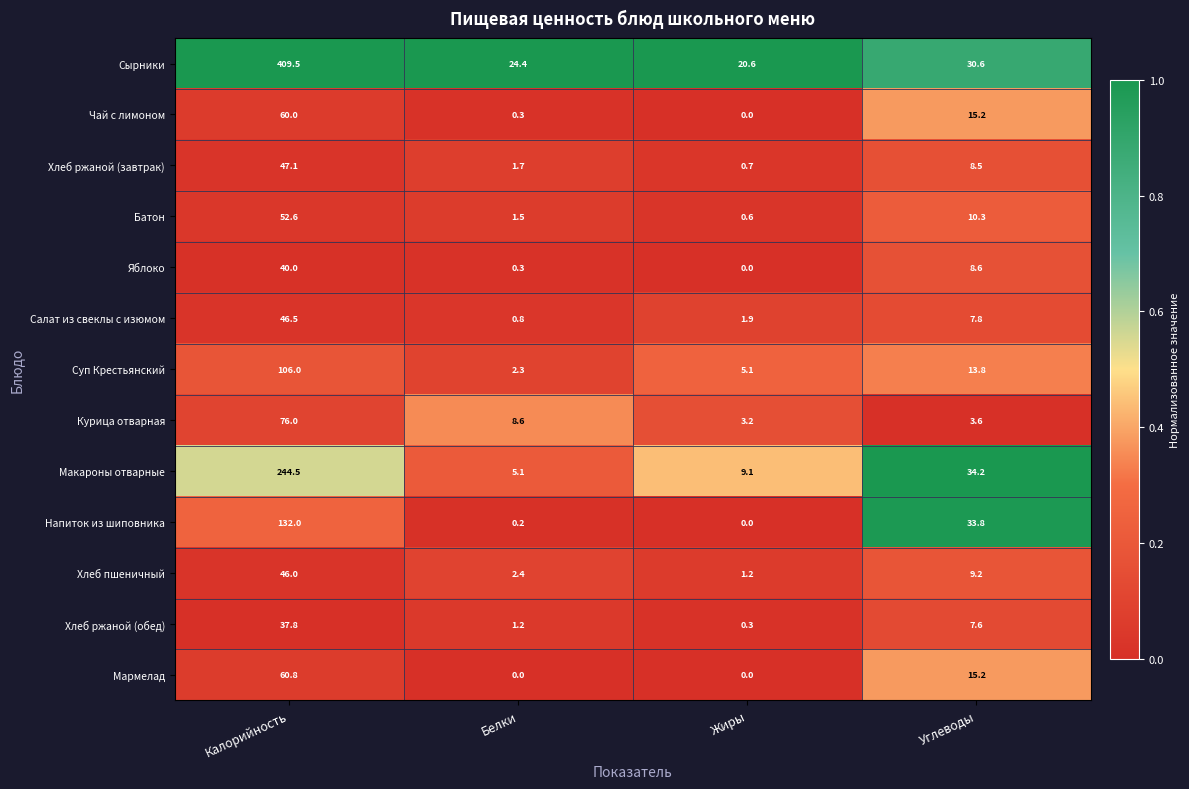

What is the sum of the Хлеб ржаной (завтрак) values at Жиры and Белки?

2.4